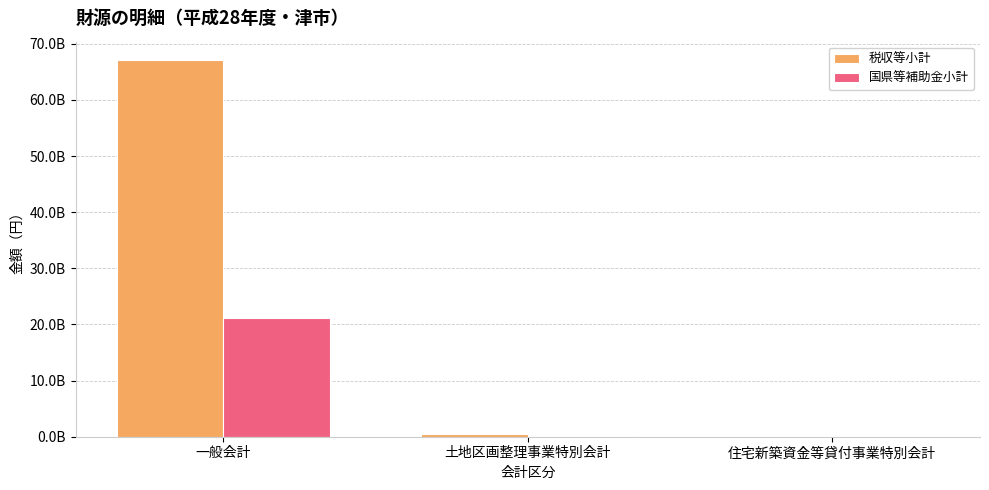

What are all the series names shown in the legend?

税収等小計, 国県等補助金小計